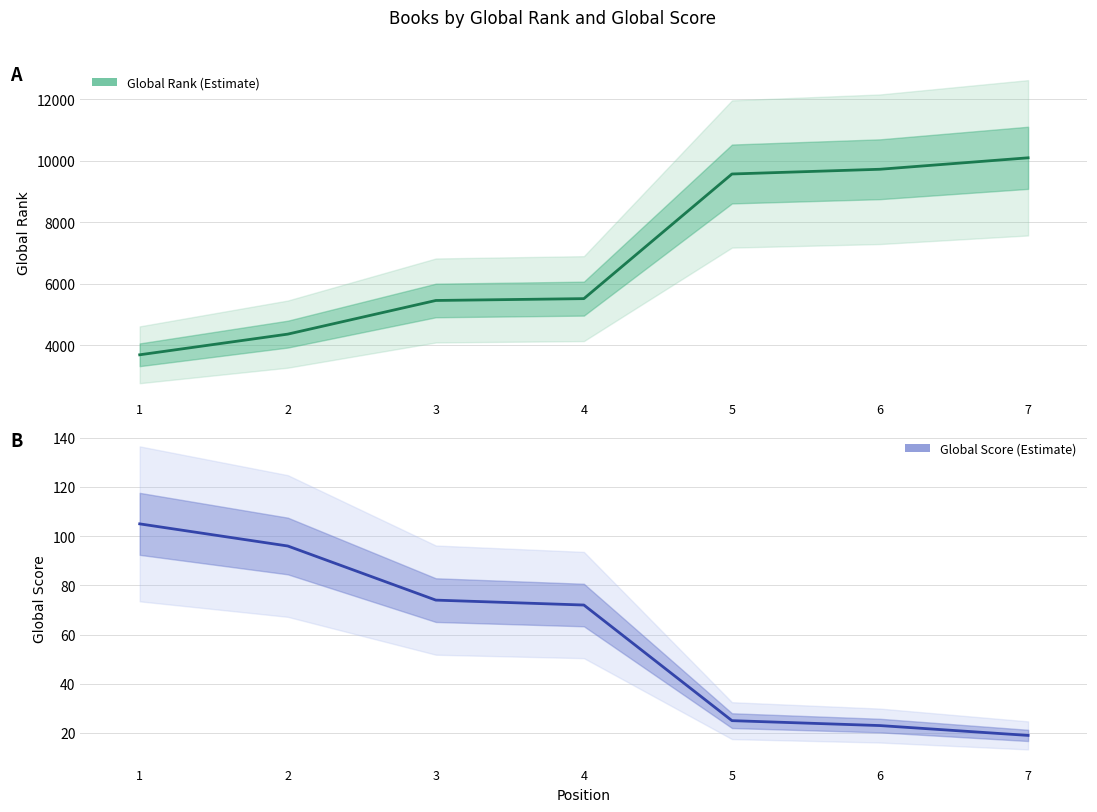

What is the value of the Global Rank point at the 6th from the left?

9729